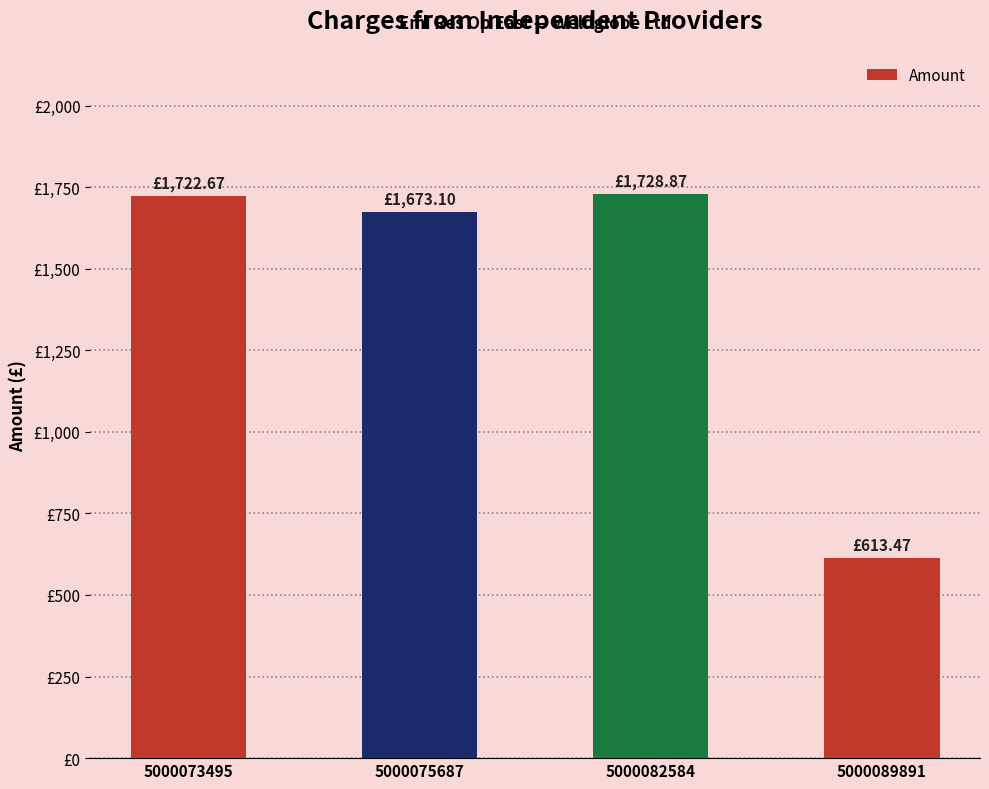

Rank the categories by value from highest to lowest.

5000082584, 5000073495, 5000075687, 5000089891